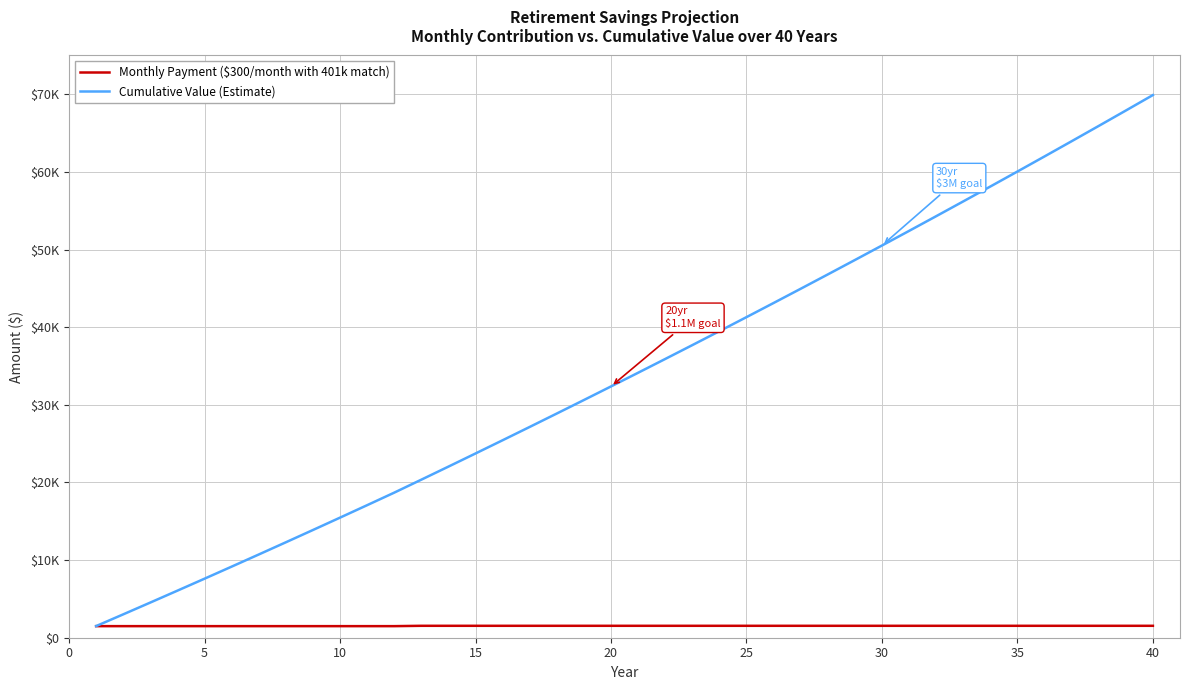

True or false: Cumulative Value (Estimate) and Monthly Payment ($300/month with 401k match) cross at least once.

False